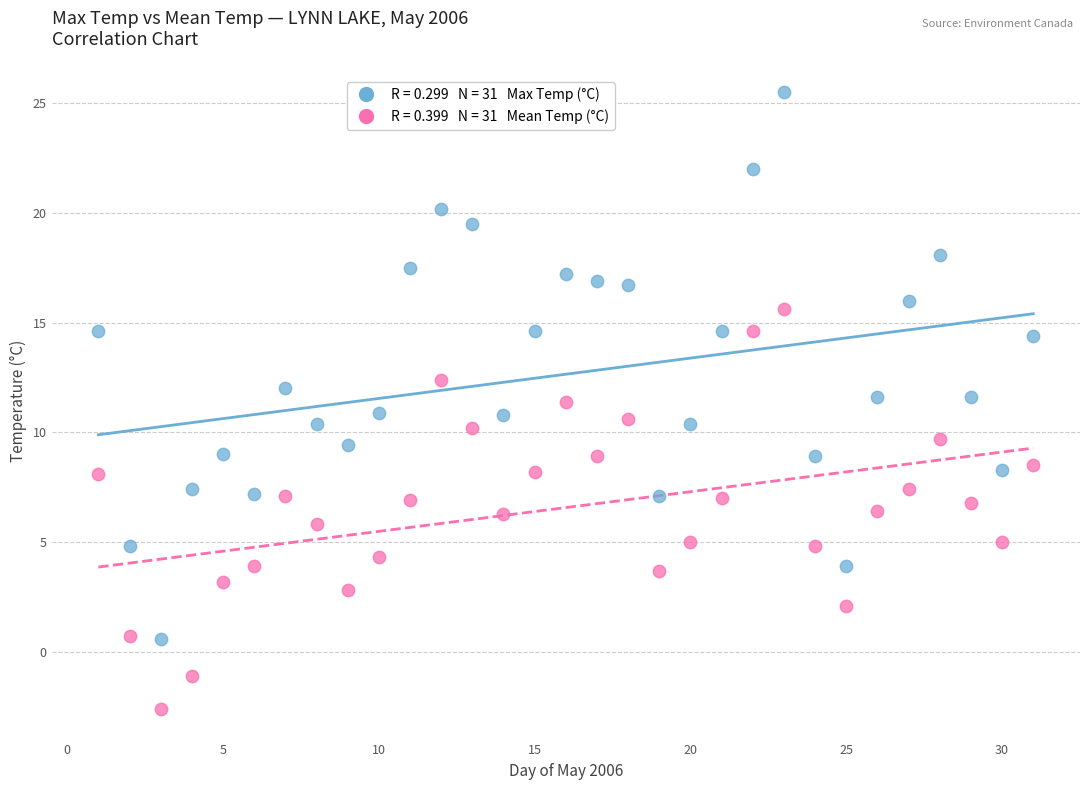

Across all data points, what is the range of X values (max minus min)?

30.0